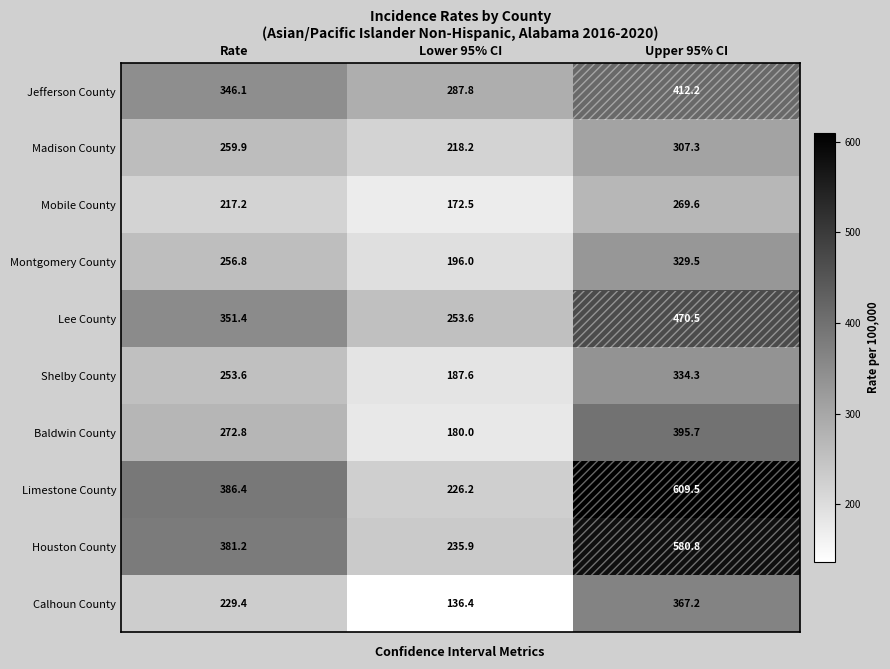

The Baldwin County series shows 395.7 at Upper 95% CI. True or false?

True